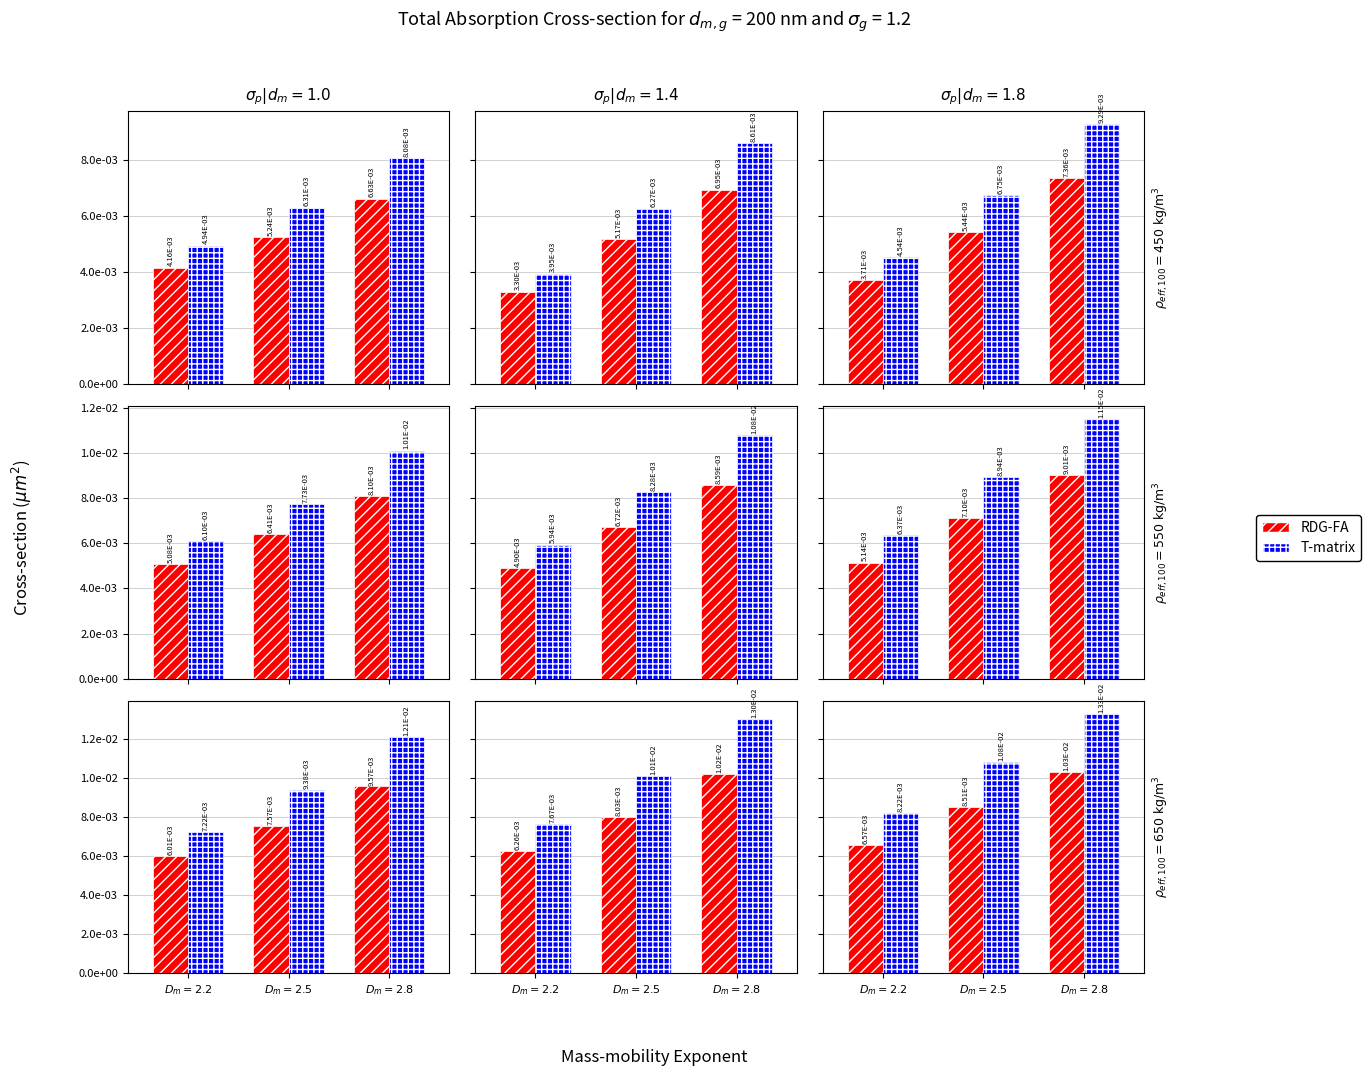

What is the label of the 3rd bar from the right?

$D_m=2.2$